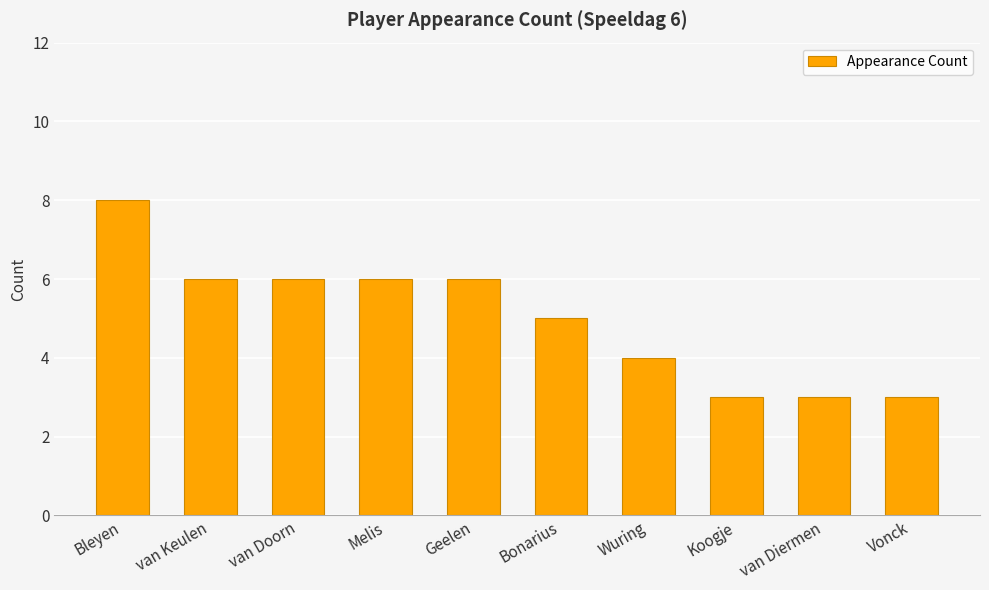

Approximately how many times larger is the value at Wuring compared to Bonarius?

0.8